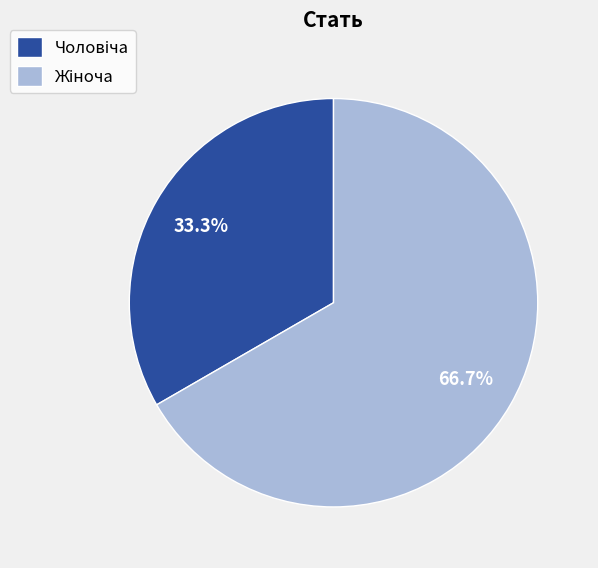

Does any single category account for the majority?

Yes